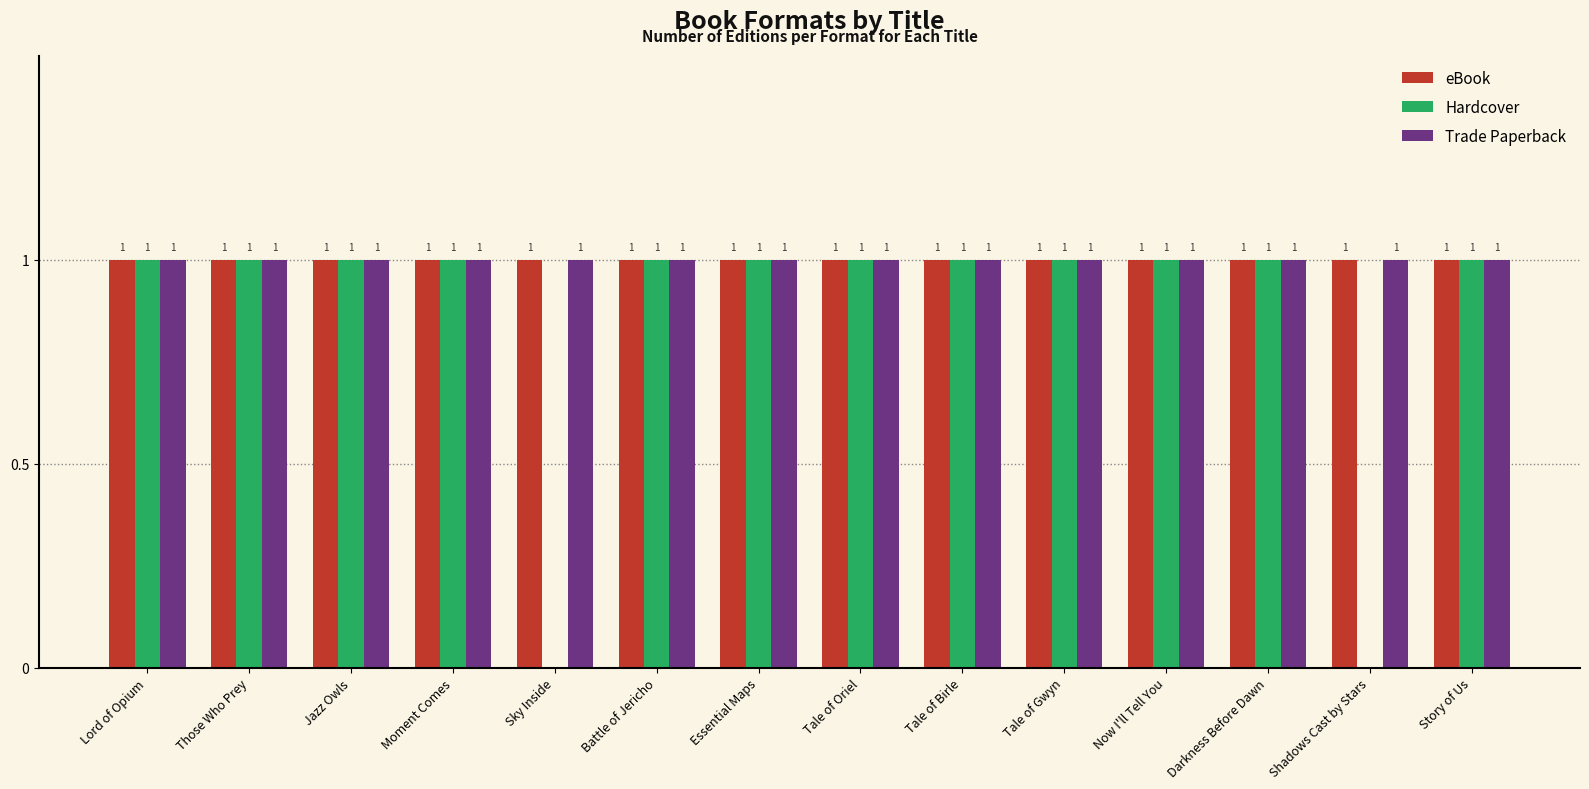

How many data points does each series have?

14